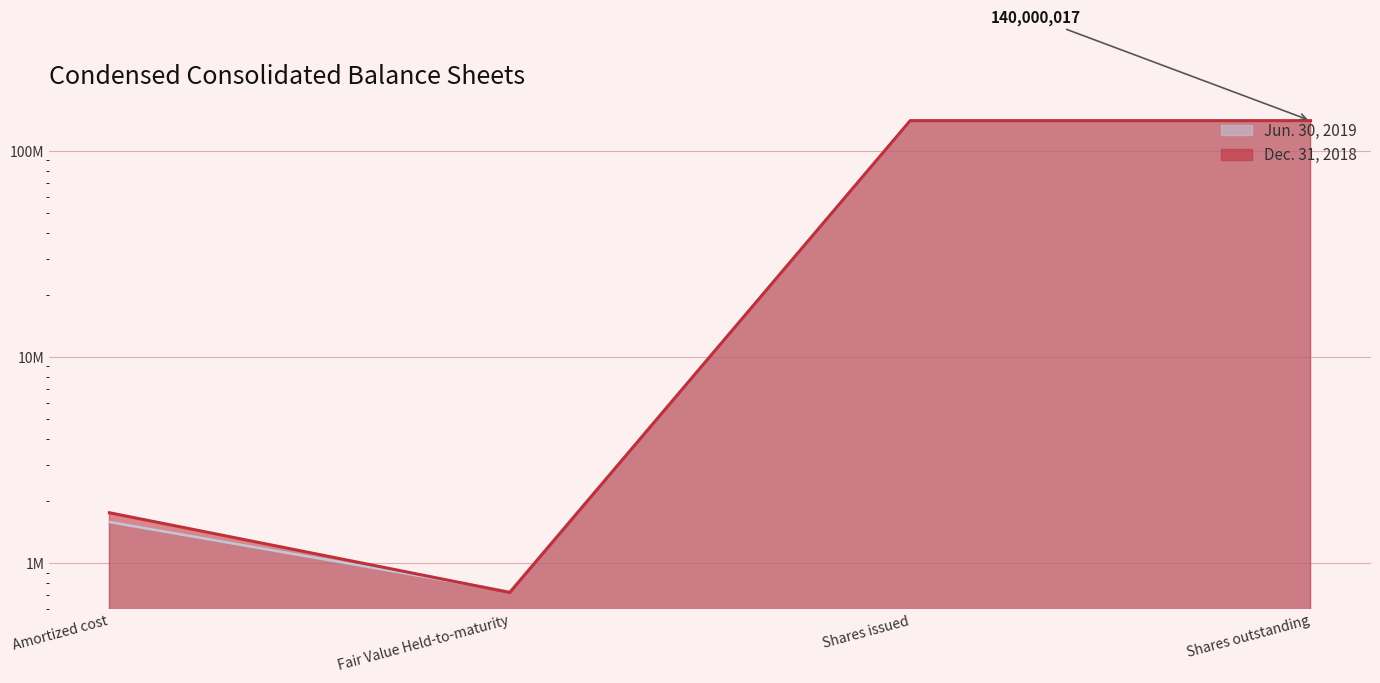

How many data points in Jun. 30, 2019 are less than 140141680?

2